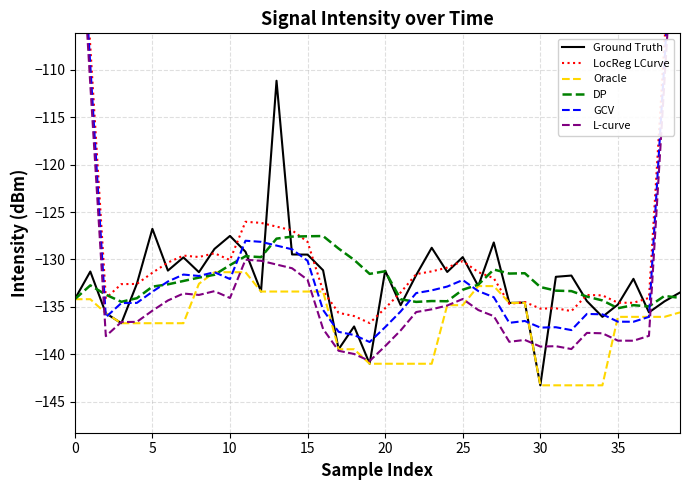

The value of Oracle at 36 is -244.2. True or false?

False